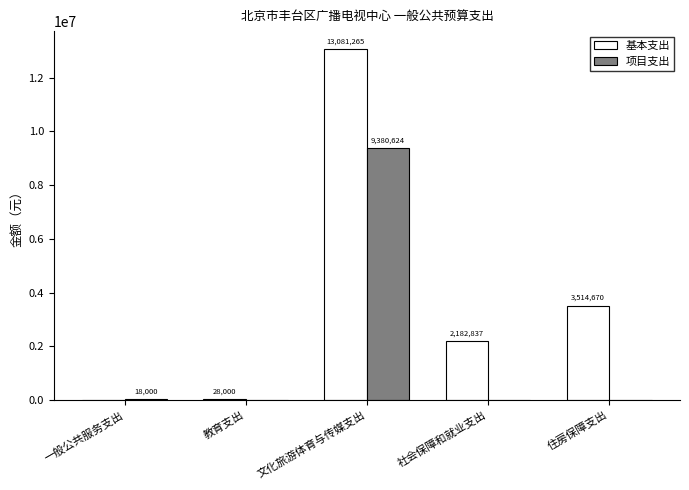

Between 文化旅游体育与传媒支出 and 住房保障支出, which series saw the biggest shift?

基本支出